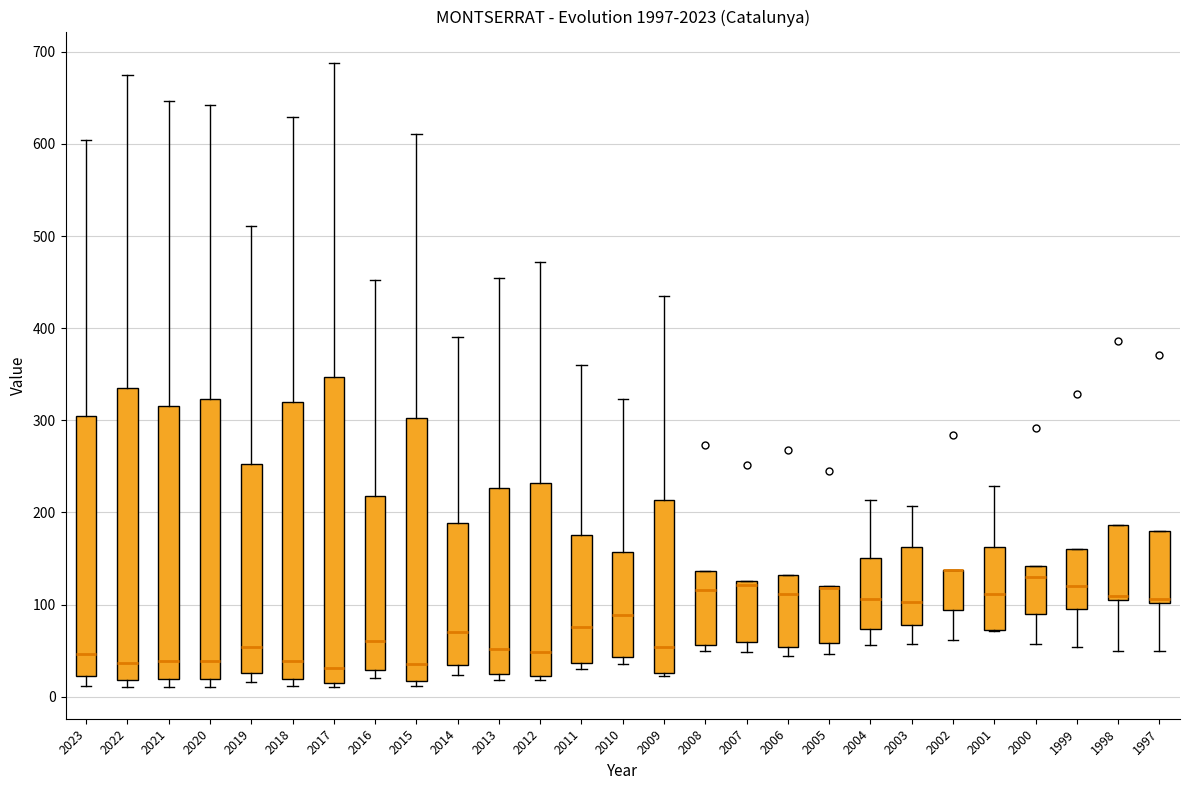

Where does the upper whisker of the box at x = 2018 end on the y-axis? The values are not printed on the chart, so give them approximately, as read against the axis.

630